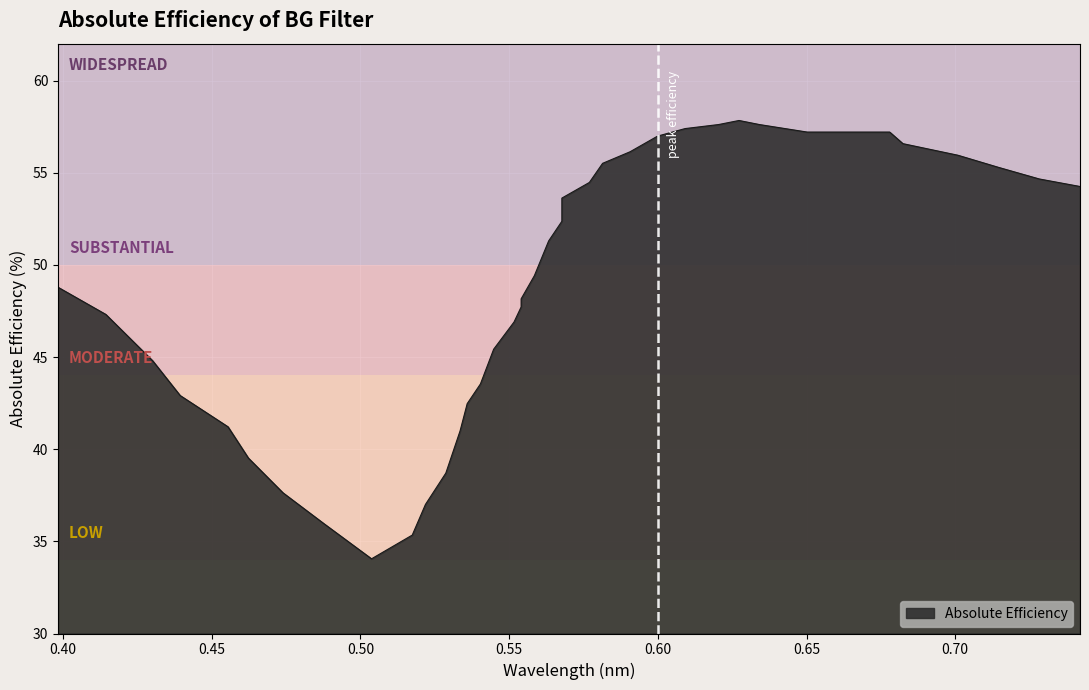

True or false: there are more than 1 points higher than both neighbors.

False